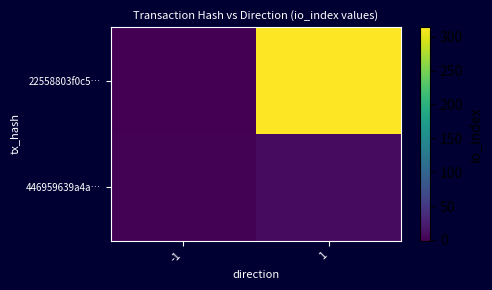

At which category is the sum across all series the highest?

1